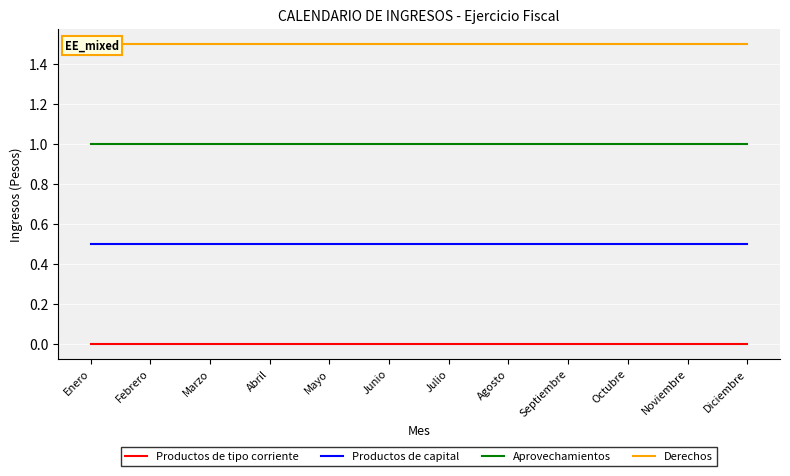

The Derechos series shows 0.4 at Diciembre. True or false?

False